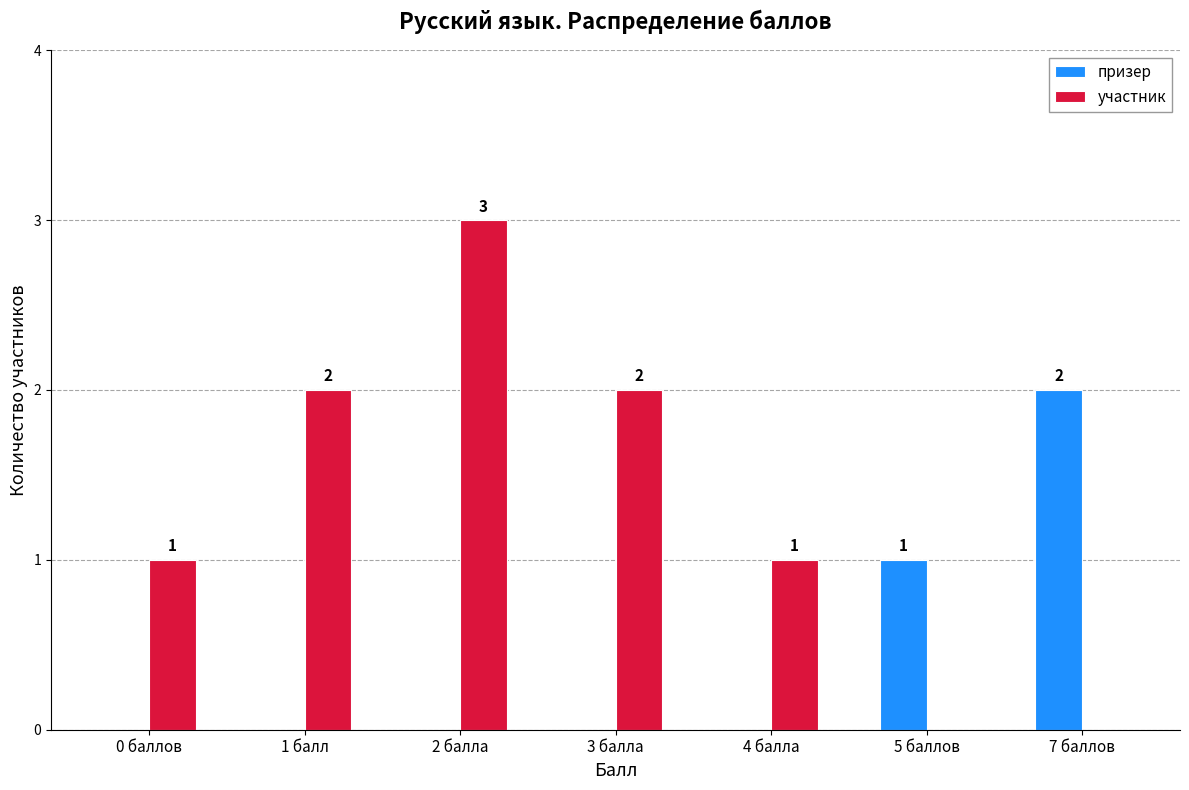

Between 4 балла and 7 баллов, which series saw the biggest shift?

призер